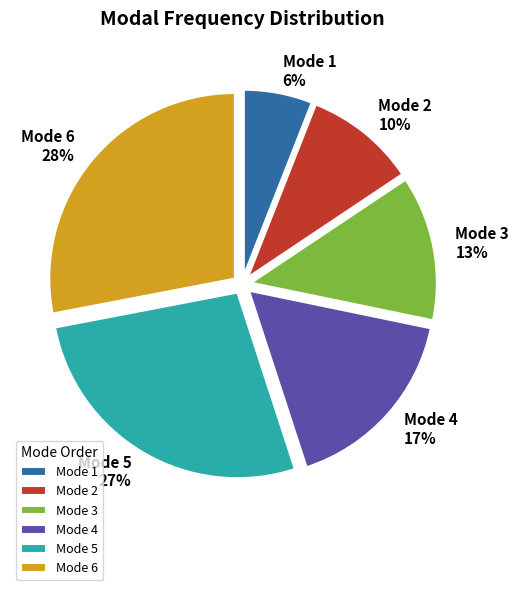

To the nearest percent, what is the difference between the largest and smallest slice percentages?

22%